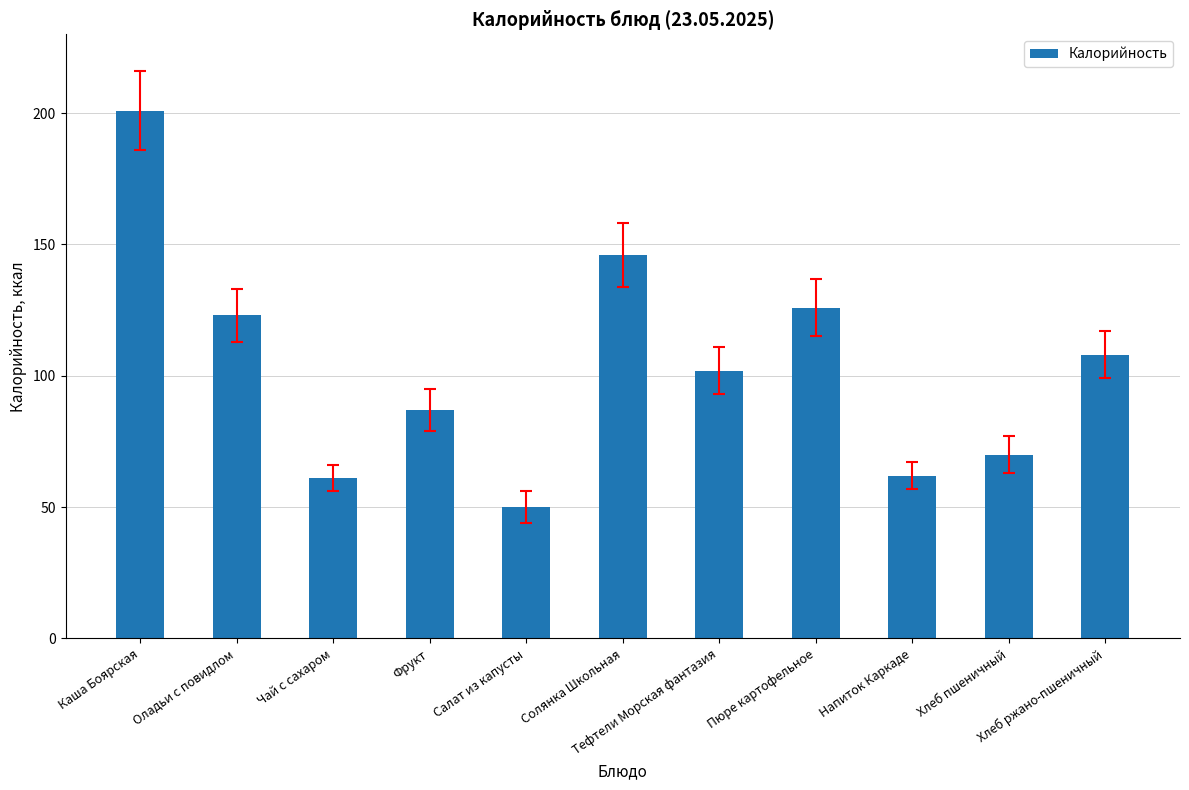

What is the difference between the values at Напиток Каркаде and Оладьи с повидлом?

61